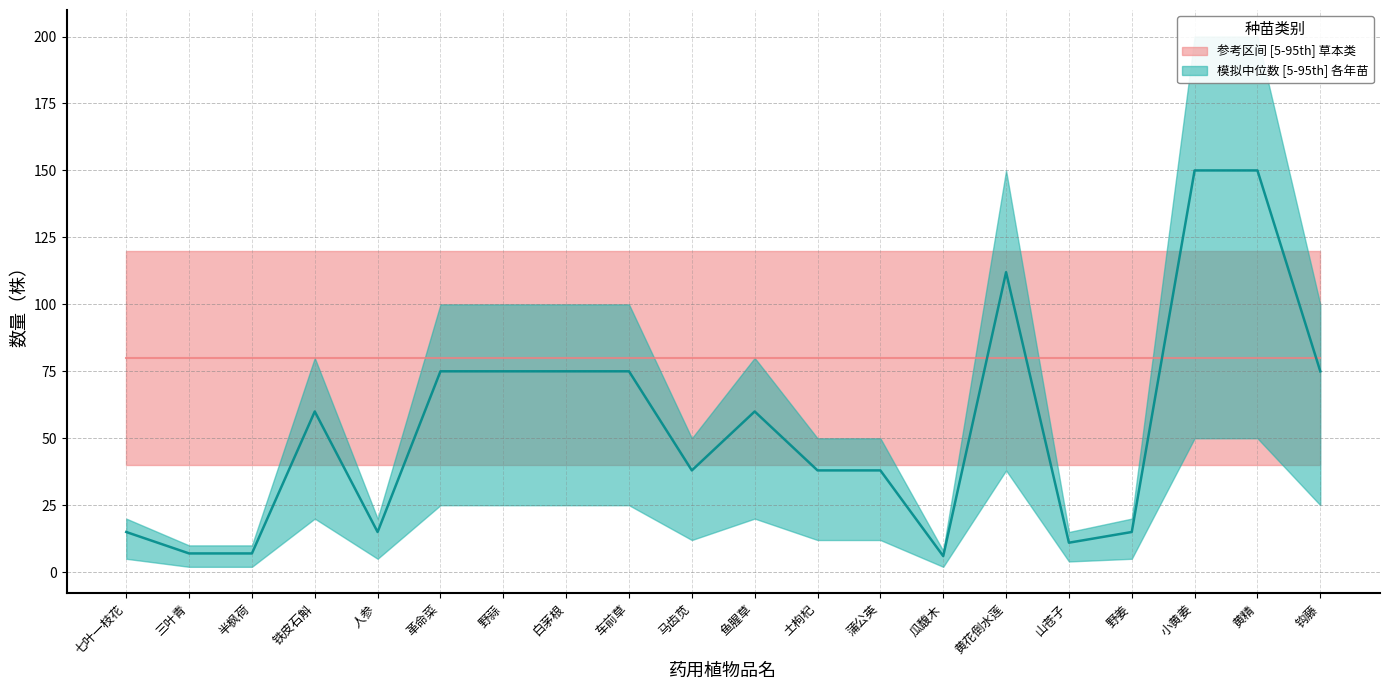

What is the maximum value for reference_lower?

40